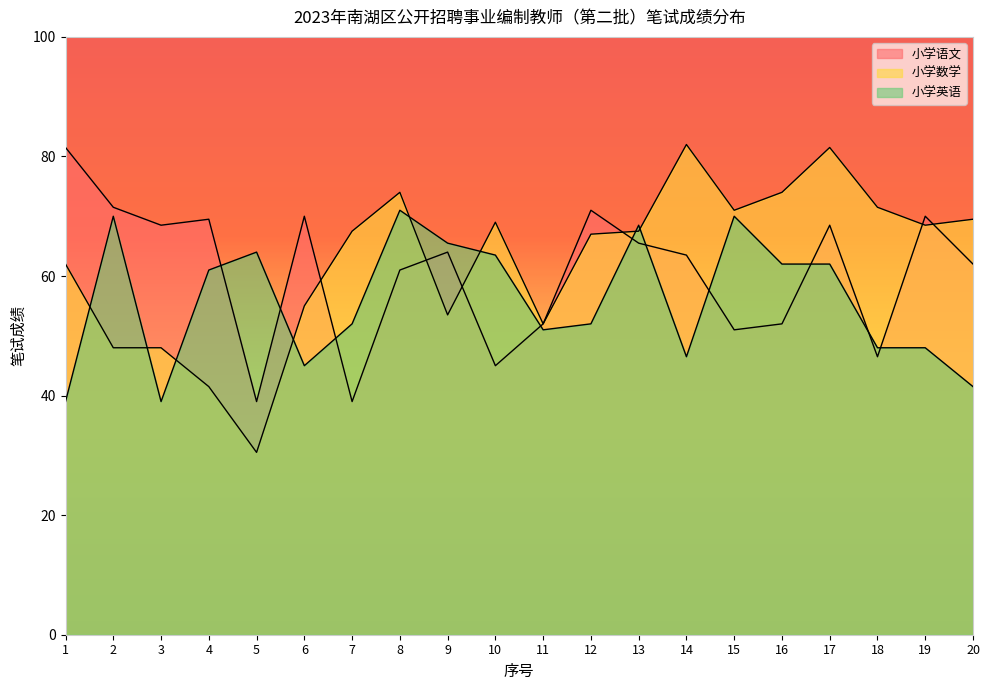

At which label is 小学数学 closest to 56?

6